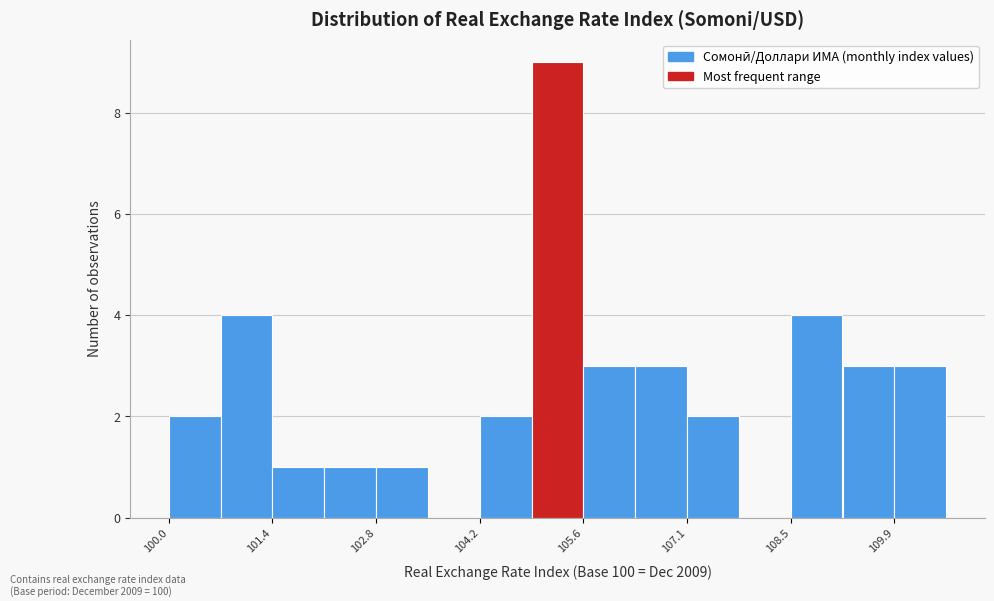

Around what value on the x-axis is the tallest bar? Give the approximate position of its centre, as read against the axis.

105.2